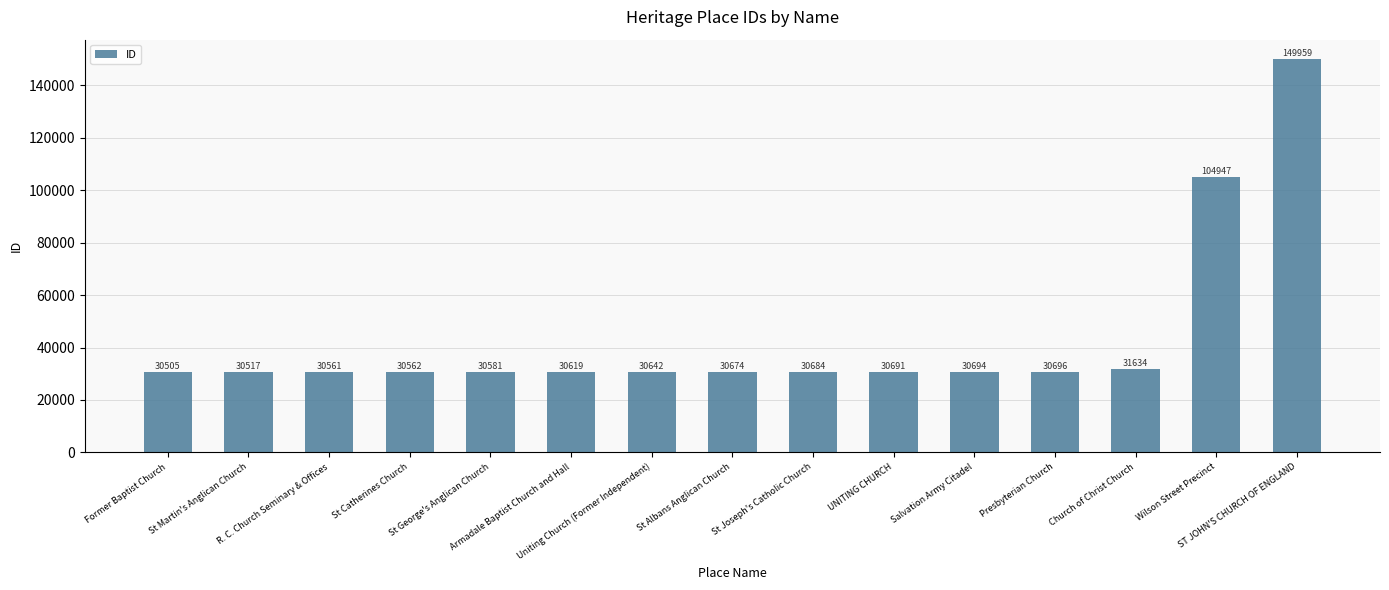

Count the number of categories in the chart.

15